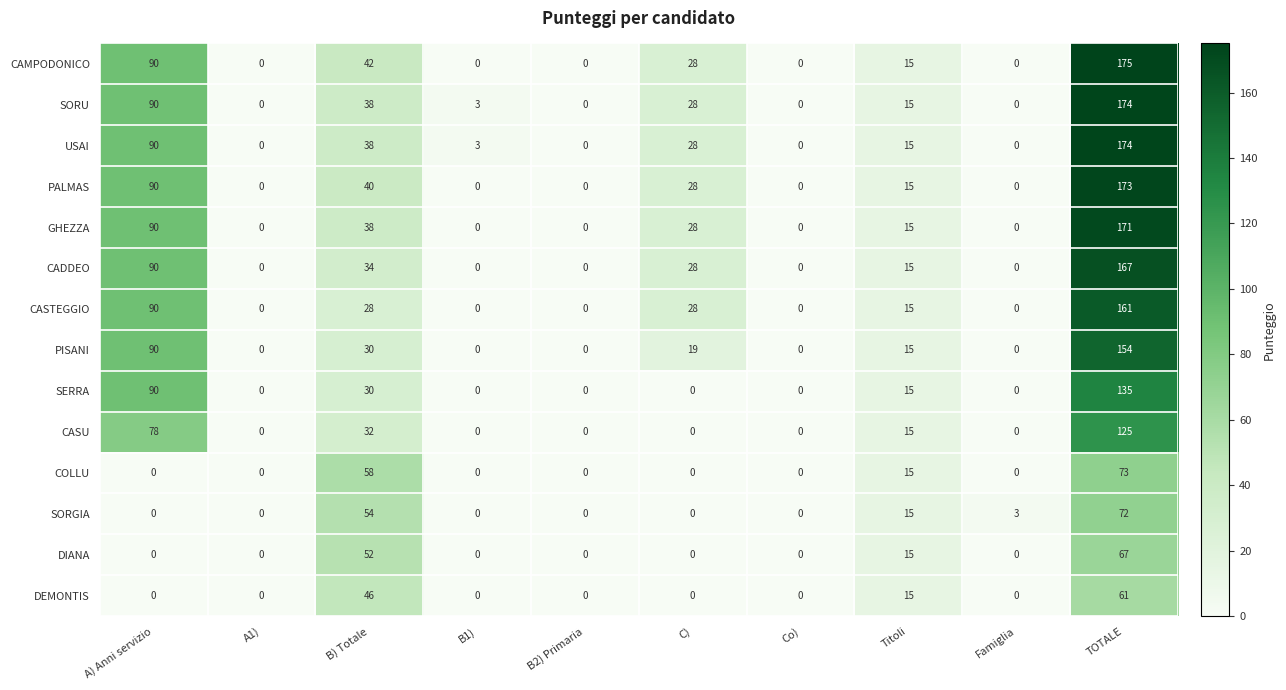

The PALMAS series shows 3 at Titoli. True or false?

False